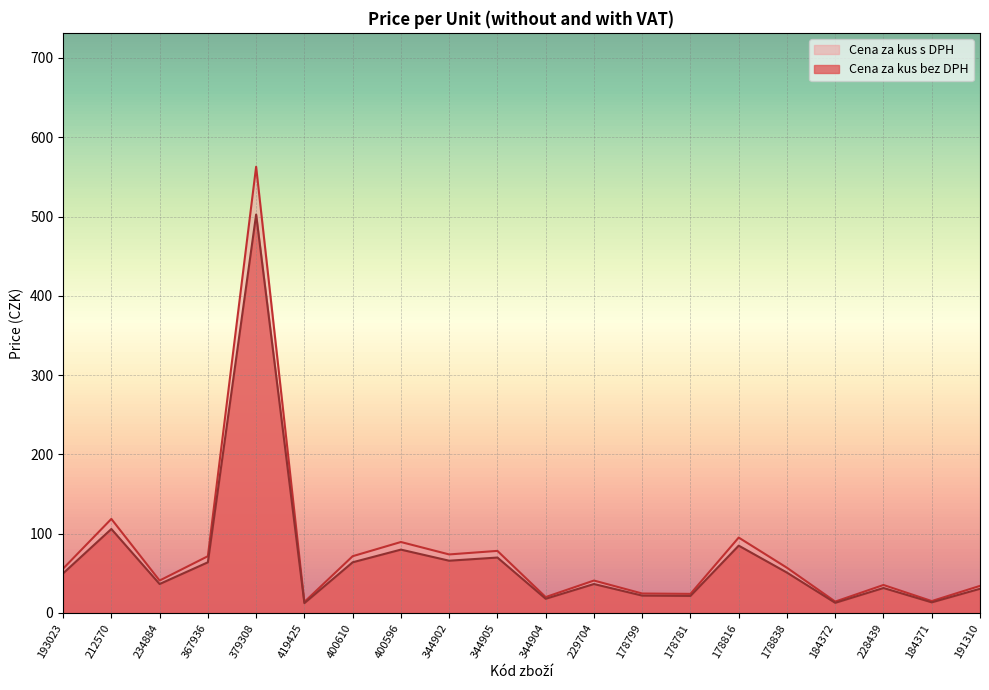

Does the chart have visible grid lines?

Yes